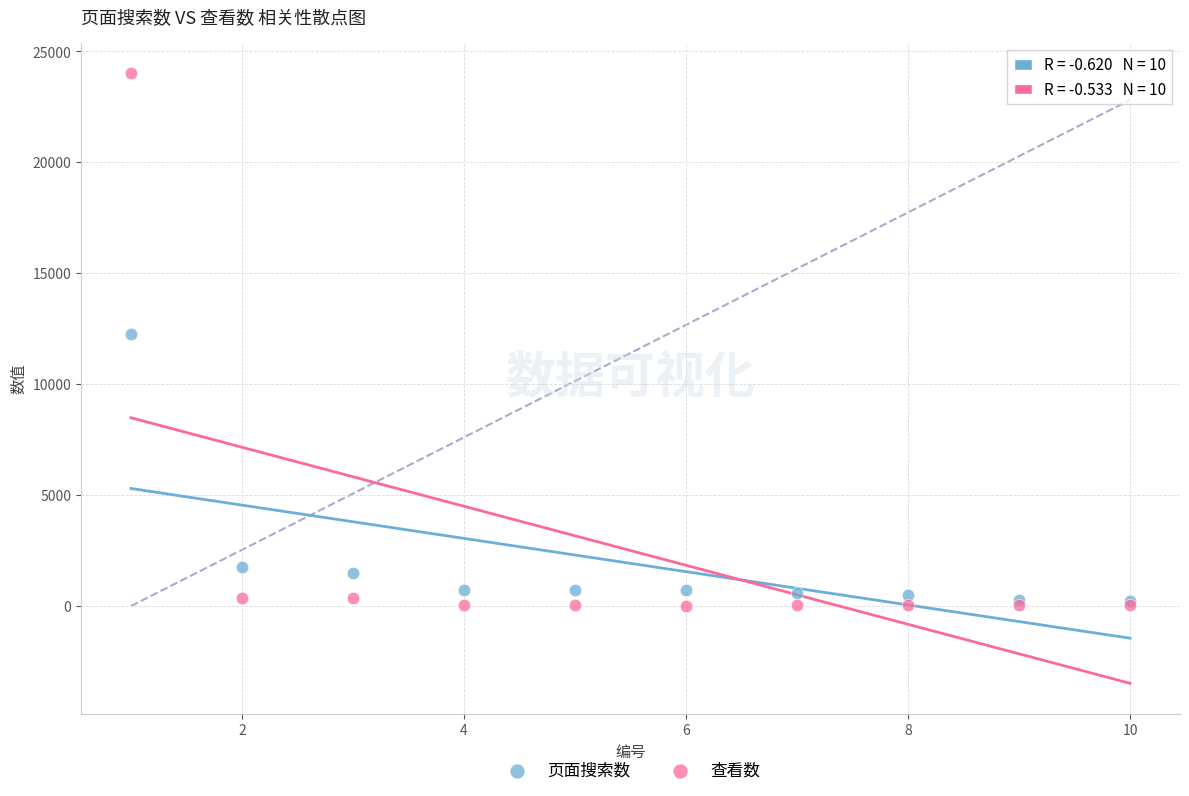

Which series has the widest spread of Y values?

查看数